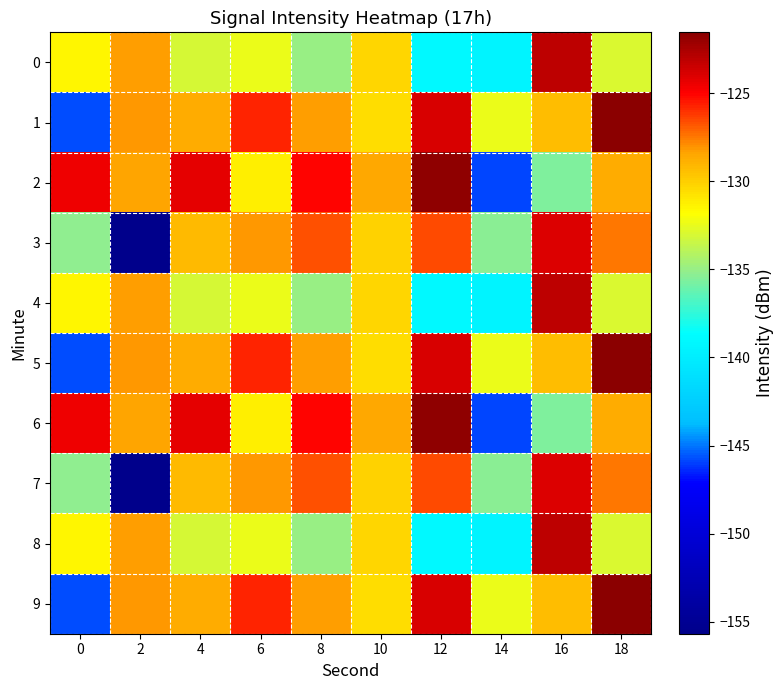

At which category is the sum across all series the highest?

18